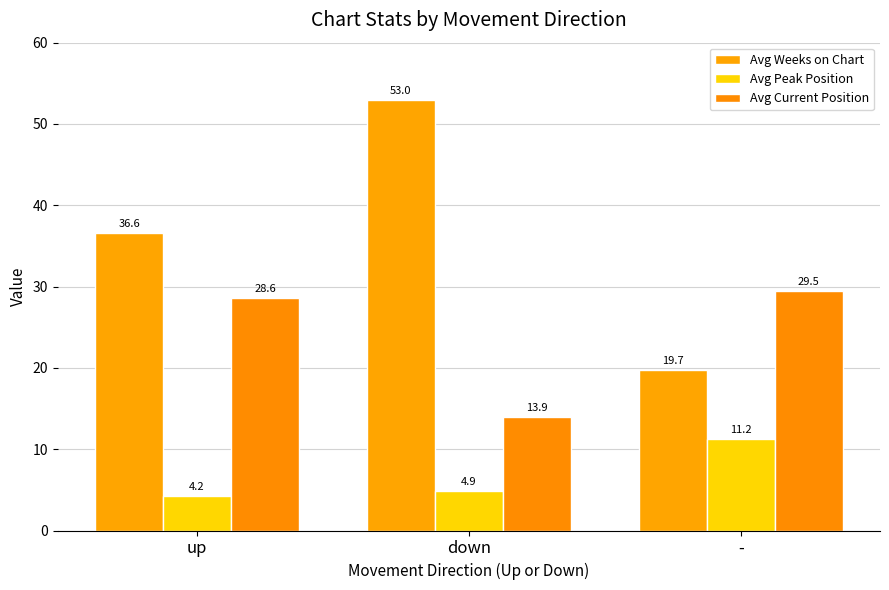

Rank the series by their maximum value, from highest to lowest.

Avg Weeks on Chart, Avg Current Position, Avg Peak Position